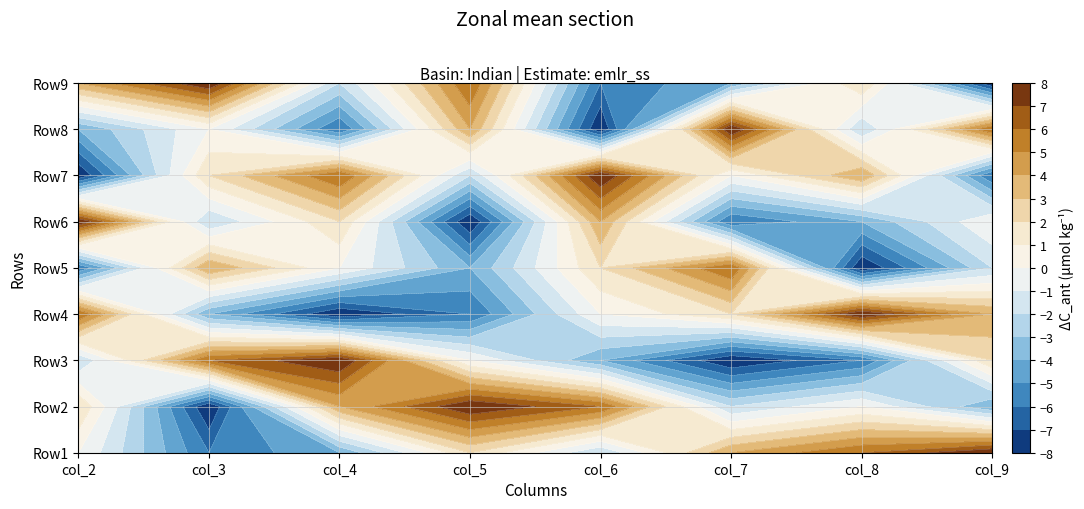

Which series changed the most between 0 and 4?

Row7